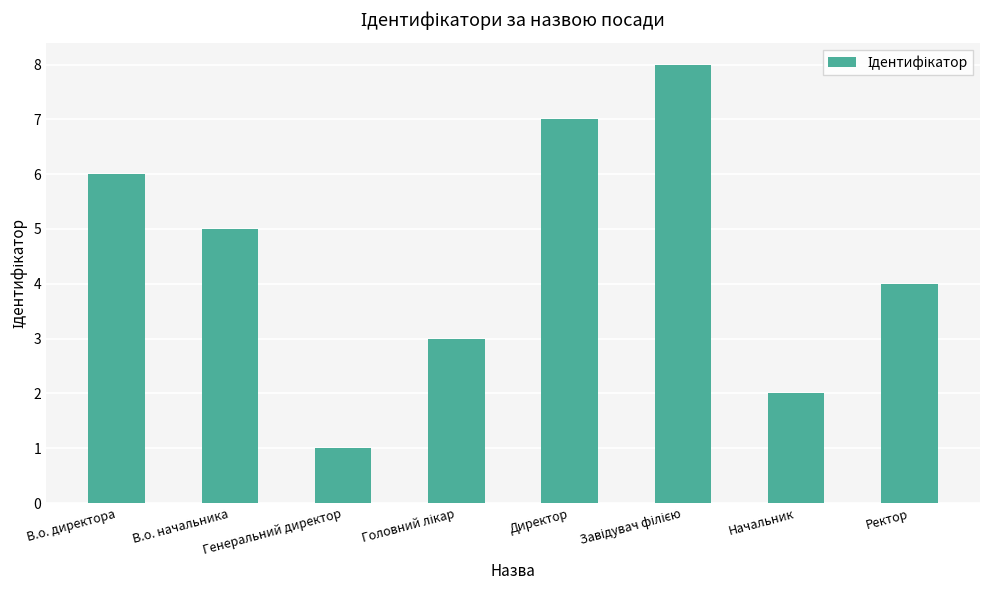

How many distinct data groups are displayed?

1